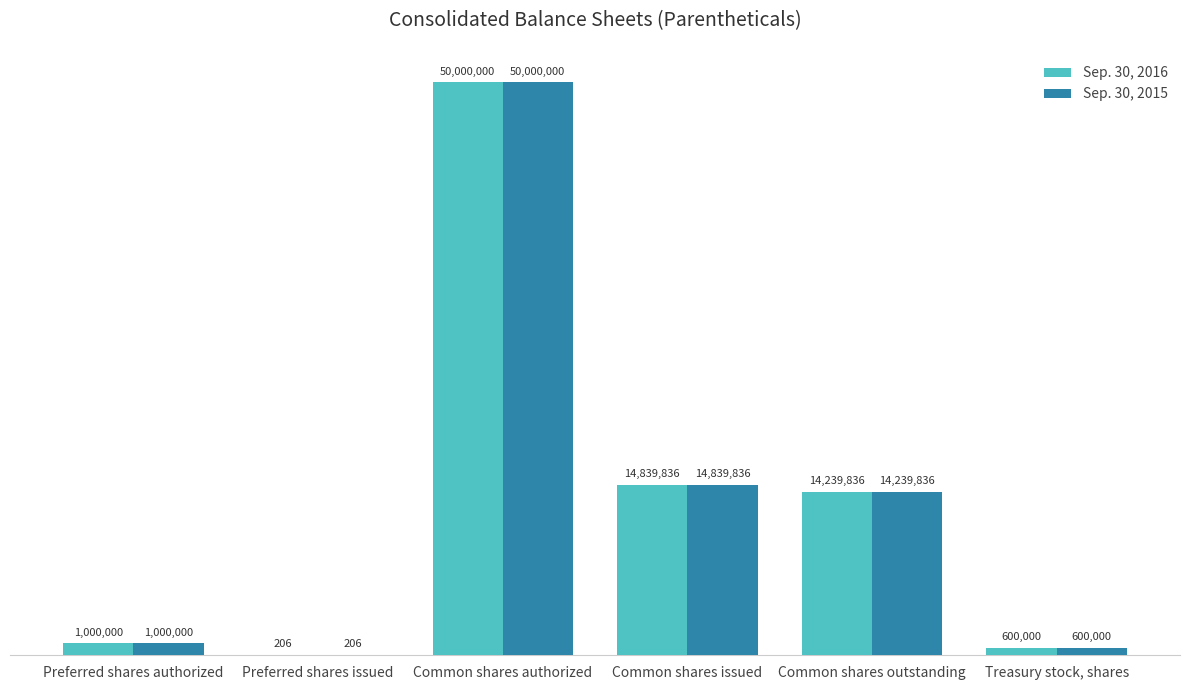

Where does the Sep. 30, 2016 series first go above 14239836?

Common shares authorized